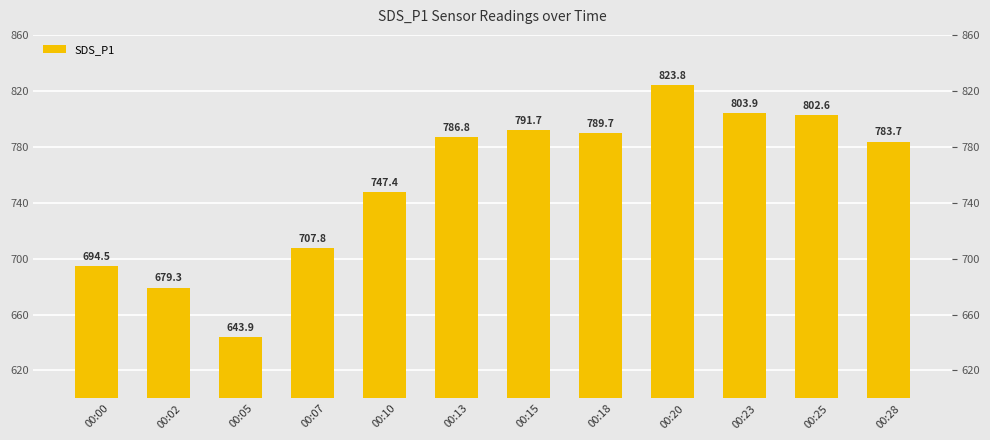

What is the minimum value shown in the chart?

643.9